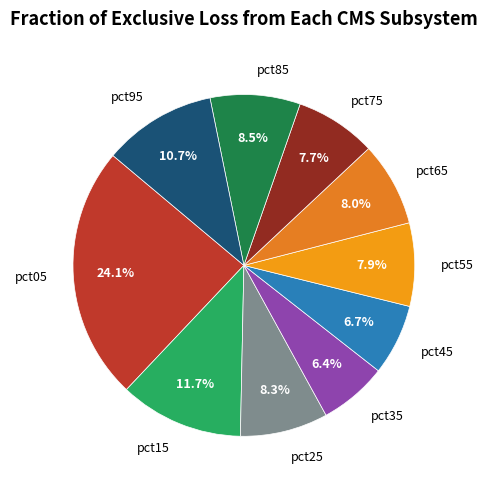

Do pct15 and pct65 together represent more than half of the pie?

No